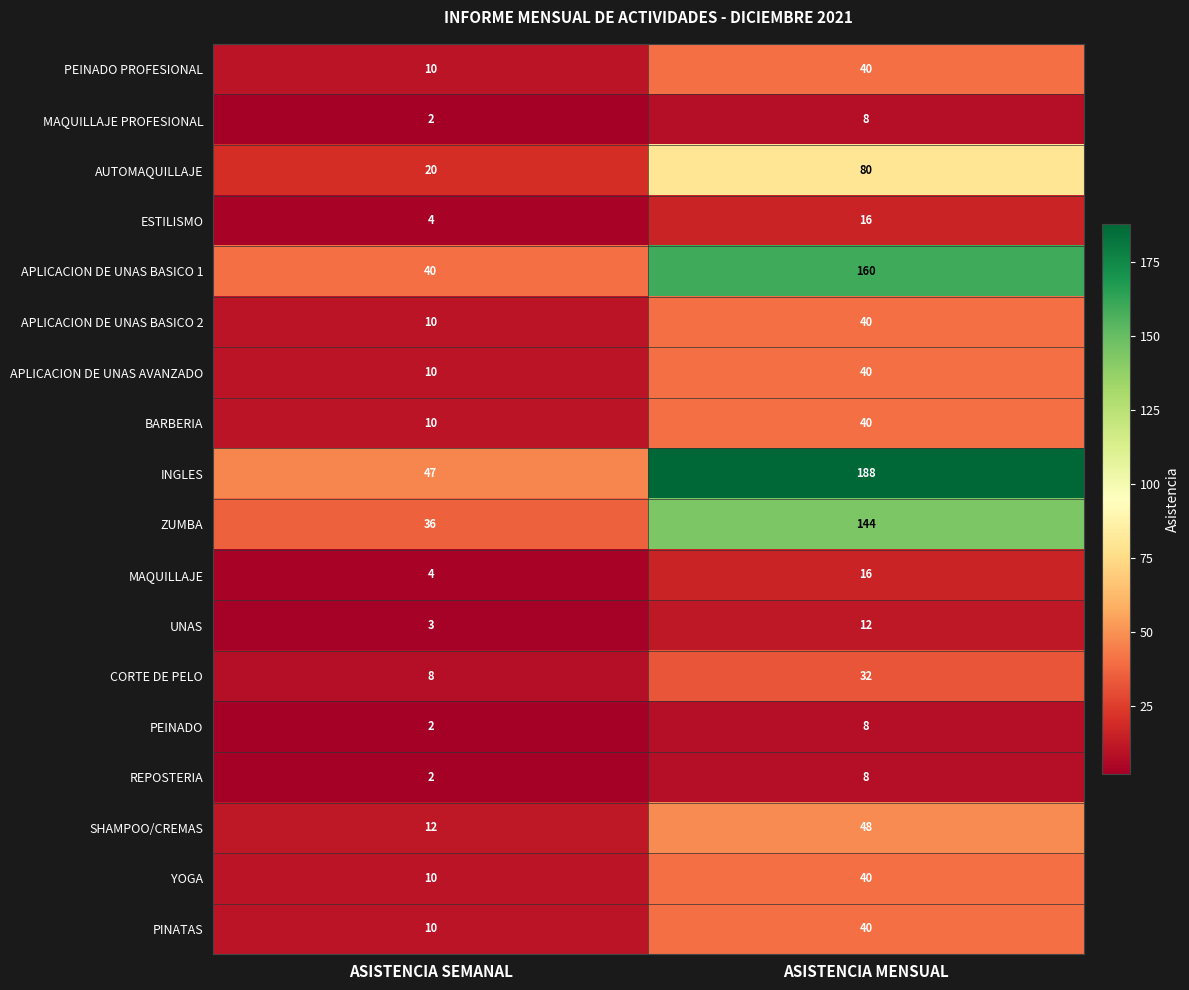

Which series has the largest total across all categories?

INGLES